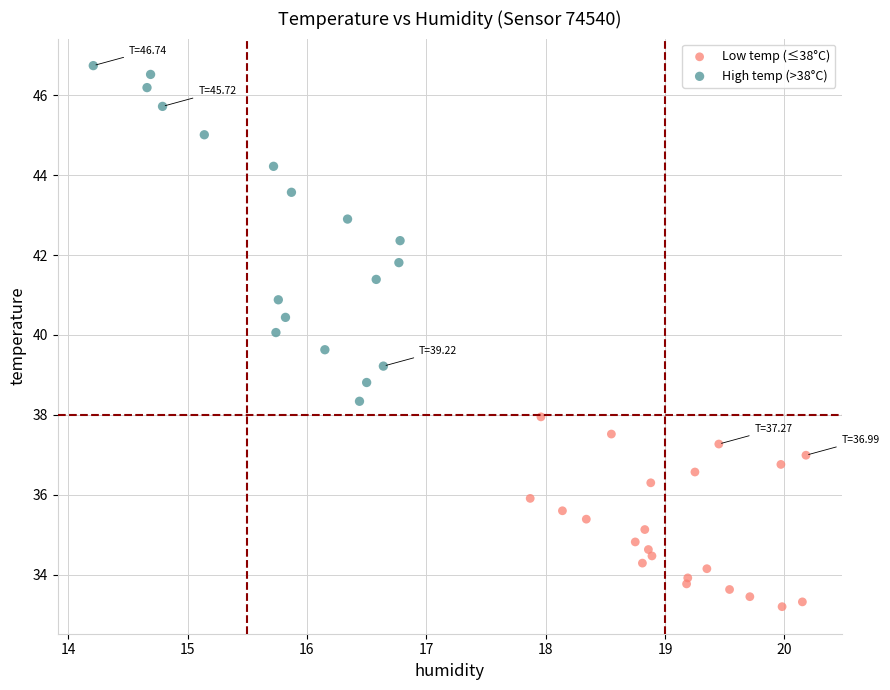

Which series reaches the maximum Y coordinate?

High temp (>38°C)